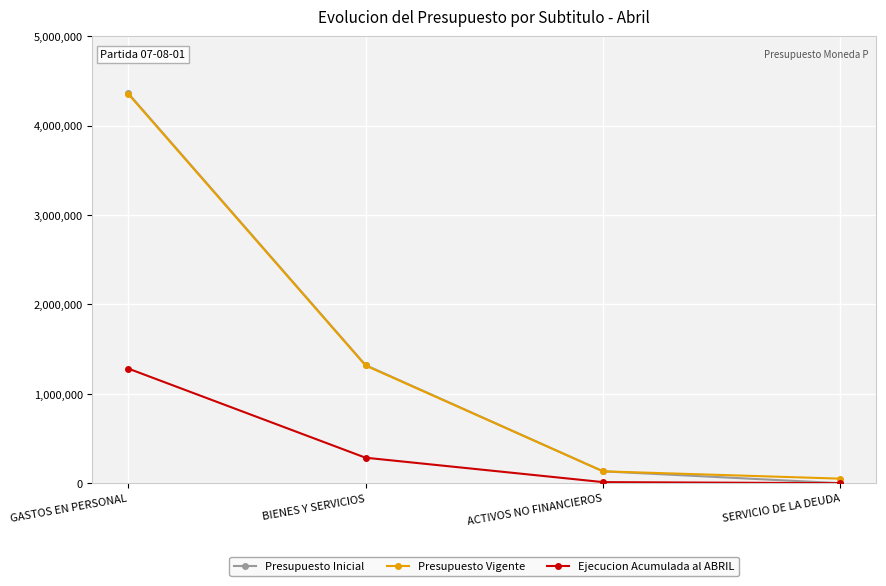

What position from the left is SERVICIO DE LA DEUDA?

4